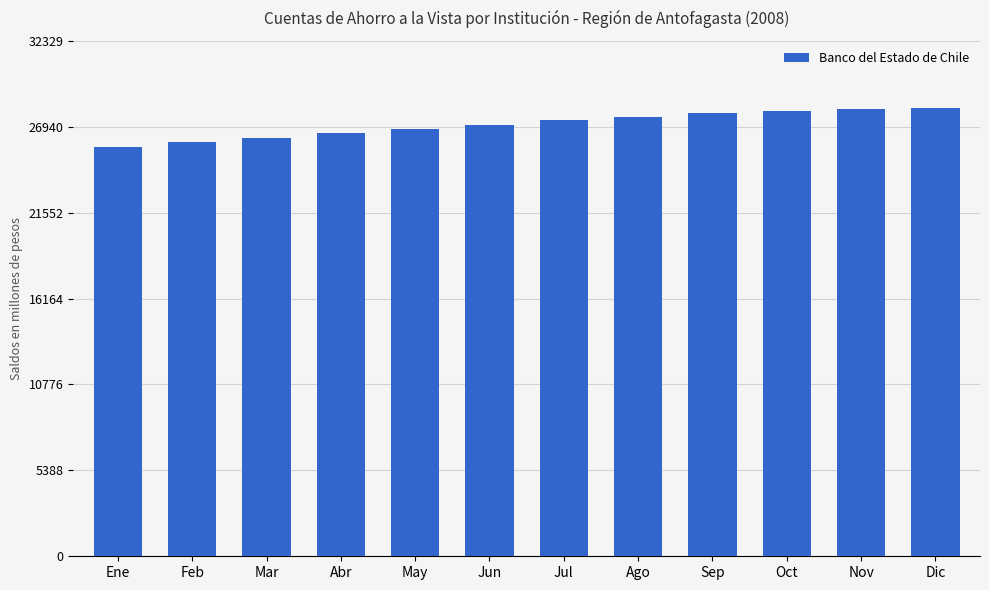

How many distinct data groups are displayed?

1